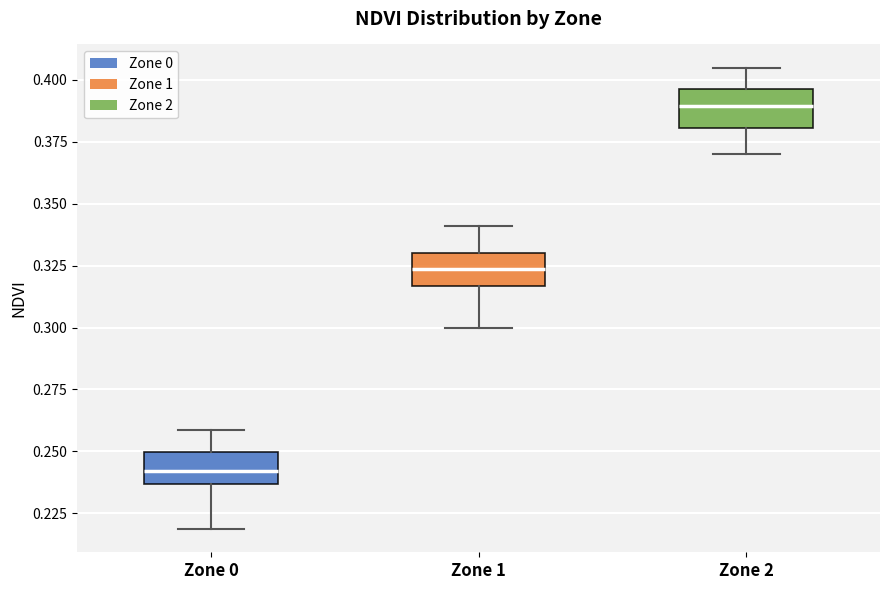

Reading left to right, transcribe this box plot: for each box, give where its median line is, the range the box spans, and where its two whiskers end, as read against the y-axis. The values are not printed on the chart, so give them approximately, as read against the axis.

Zone 0: median 0.240, box 0.235 to 0.250, whiskers 0.220 to 0.260
Zone 1: median 0.325, box 0.315 to 0.330, whiskers 0.300 to 0.340
Zone 2: median 0.390, box 0.380 to 0.395, whiskers 0.370 to 0.405